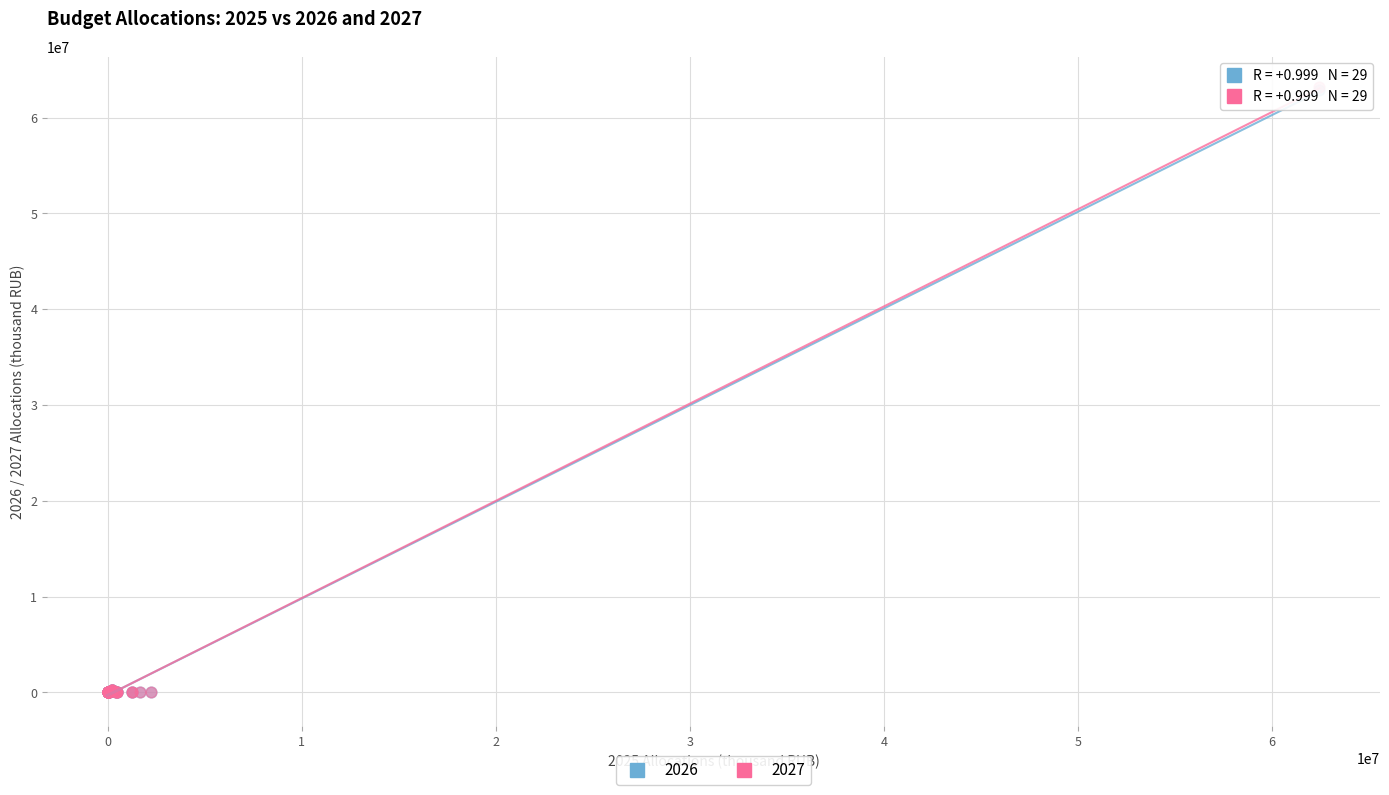

What are all the series names shown in the legend?

2026, 2027